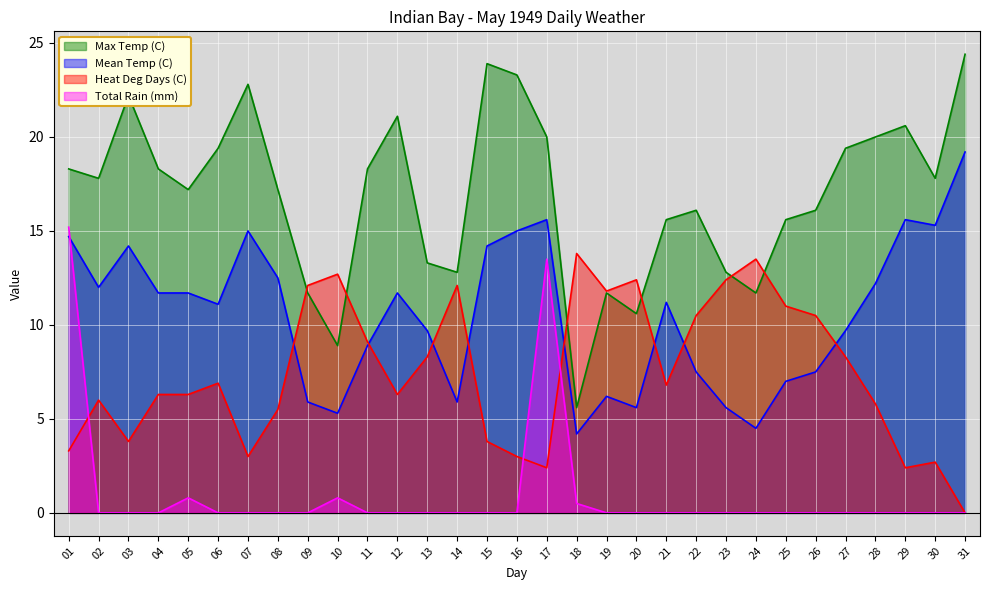

At which label does Max Temp (C) reach its peak?

31